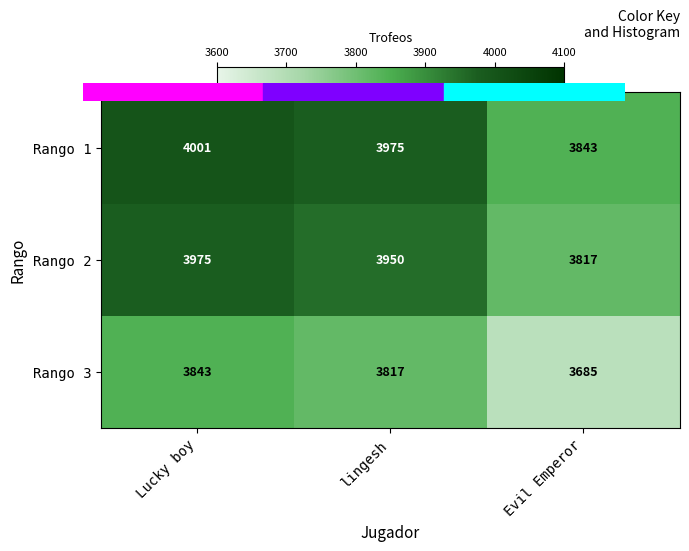

At which category does the chart reach its peak across all series?

Lucky boy